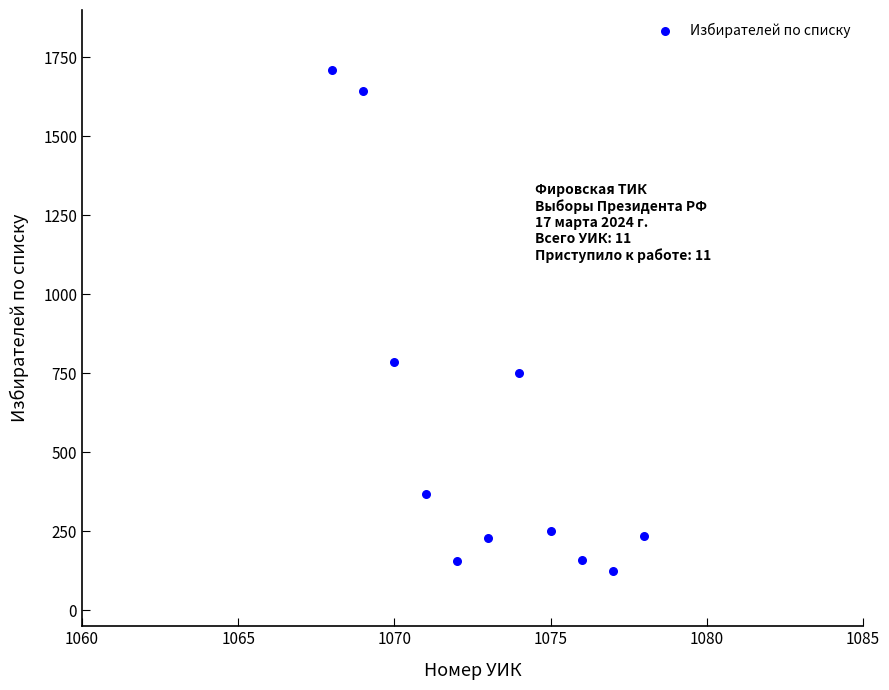

What is the average Y value?

584